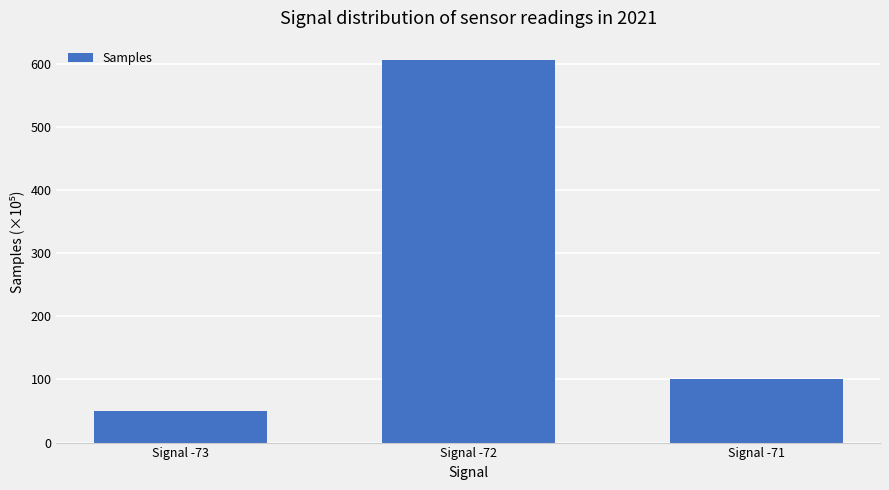

What is the difference between the maximum and minimum values?

556.1